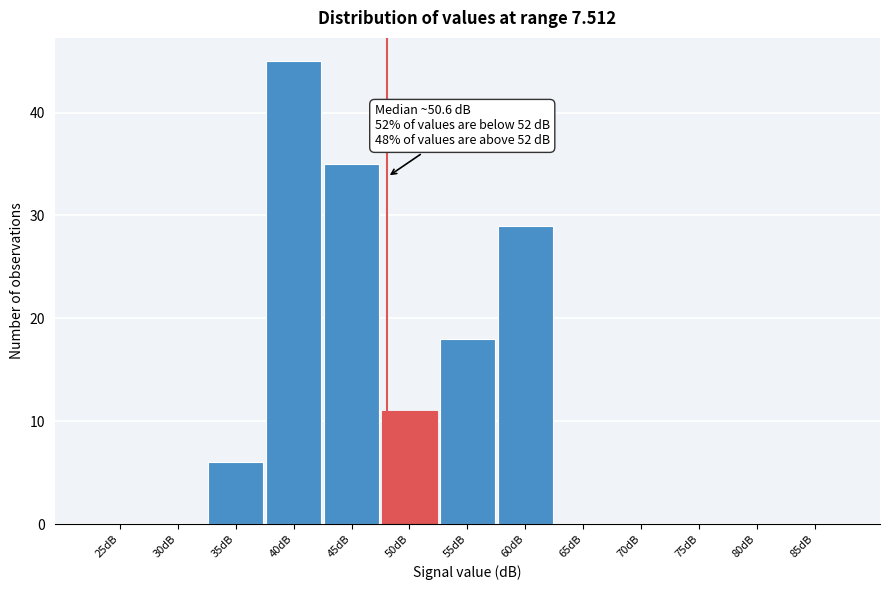

Reading left to right, extract all data points from this chart.

25dB=0	30dB=0	35dB=6	40dB=45	45dB=35	50dB=11	55dB=18	60dB=29	65dB=0	70dB=0	75dB=0	80dB=0	85dB=0